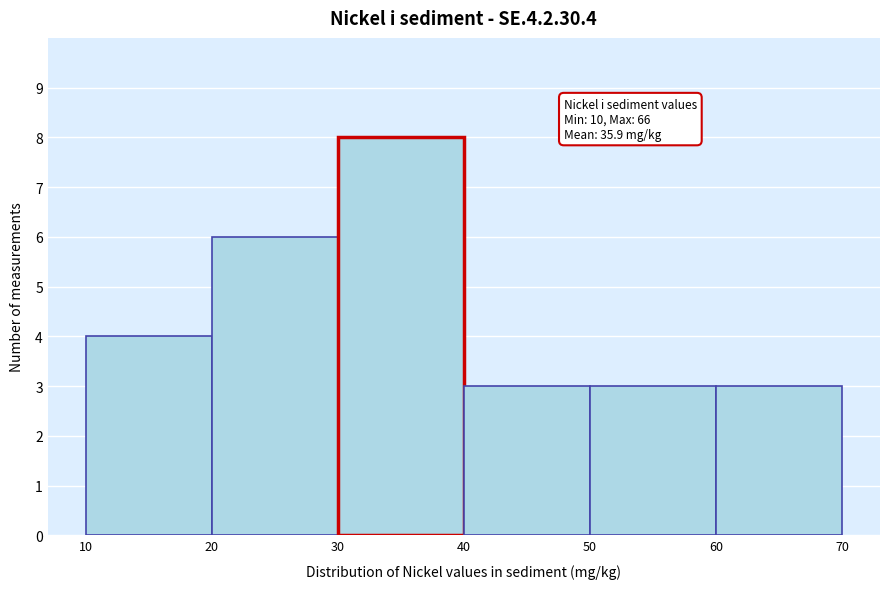

Which range on the x-axis has the tallest bar?

30 to 40